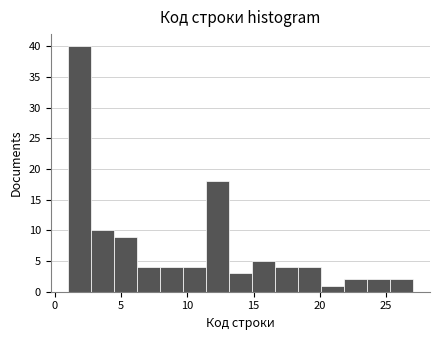

Around what value on the x-axis is the tallest bar? Give the approximate position of its centre, as read against the axis.

2.0